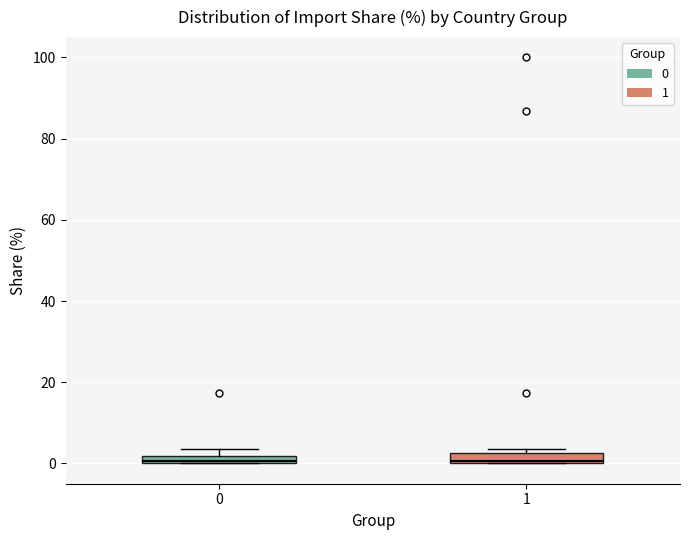

Where is the upper edge of the box at x = 1 on the y-axis? The values are not printed on the chart, so give them approximately, as read against the axis.

2